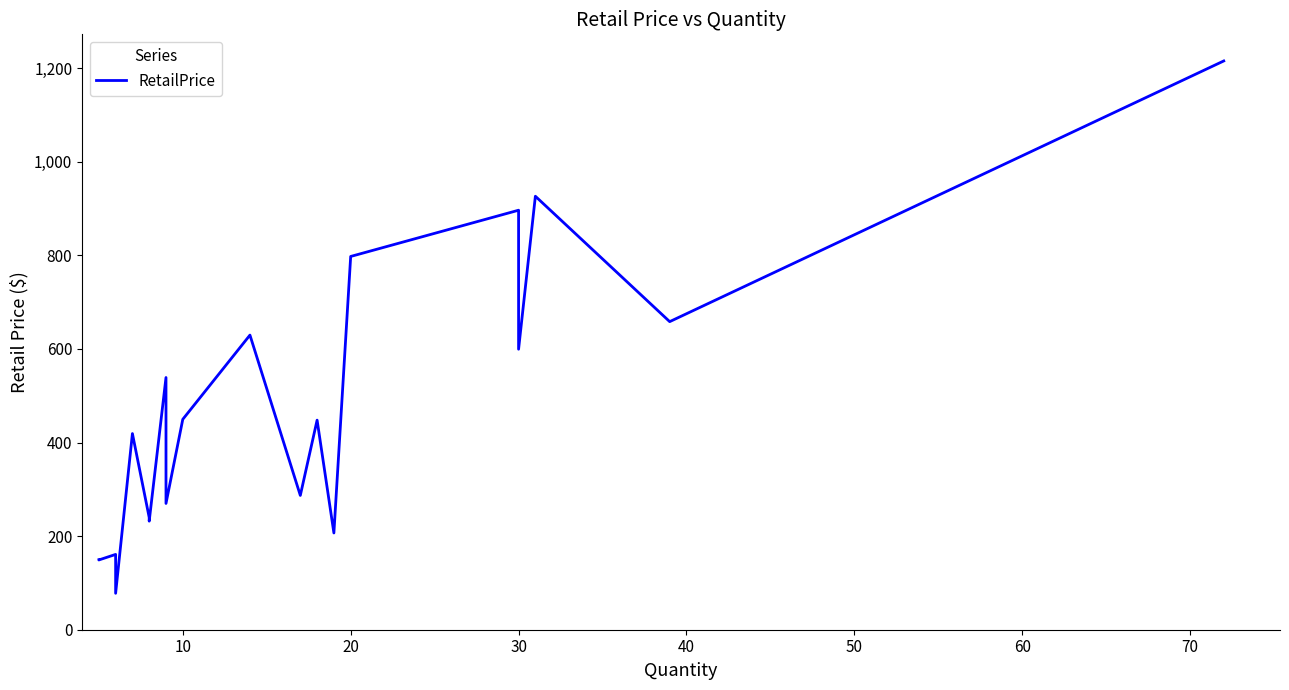

What is the change in value from 20 to 16?

+438.5